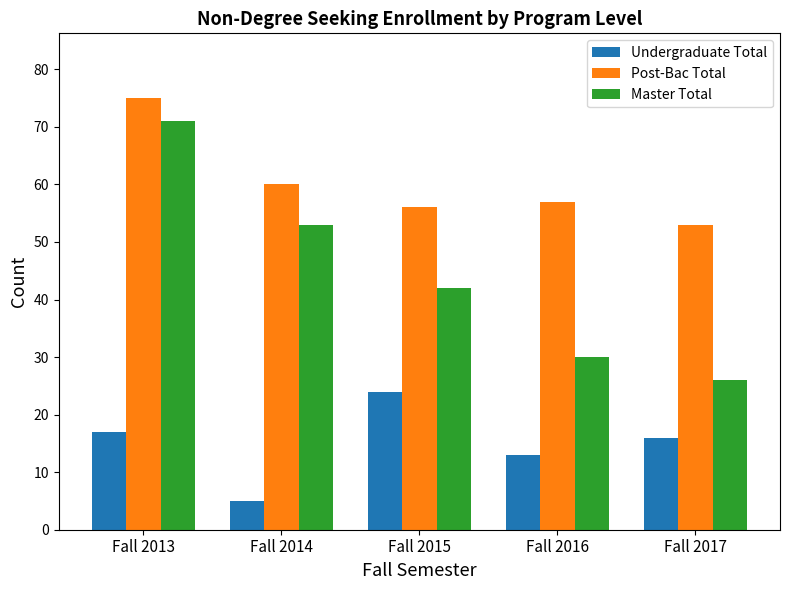

Rank the series at Fall 2015 from lowest to highest value.

Undergraduate Total, Master Total, Post-Bac Total